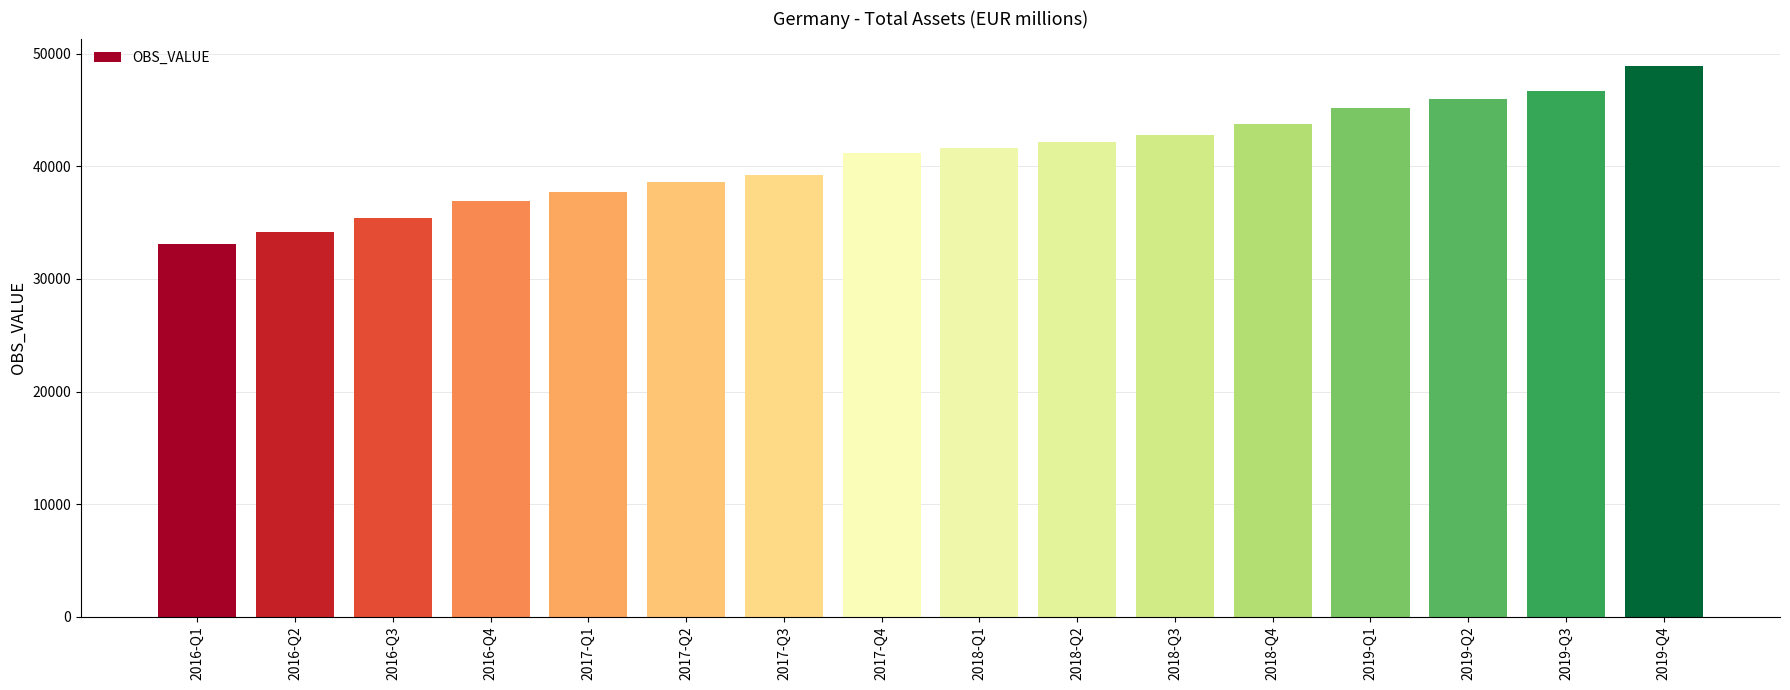

Is it true that the value at 2017-Q2 is 50767?

False